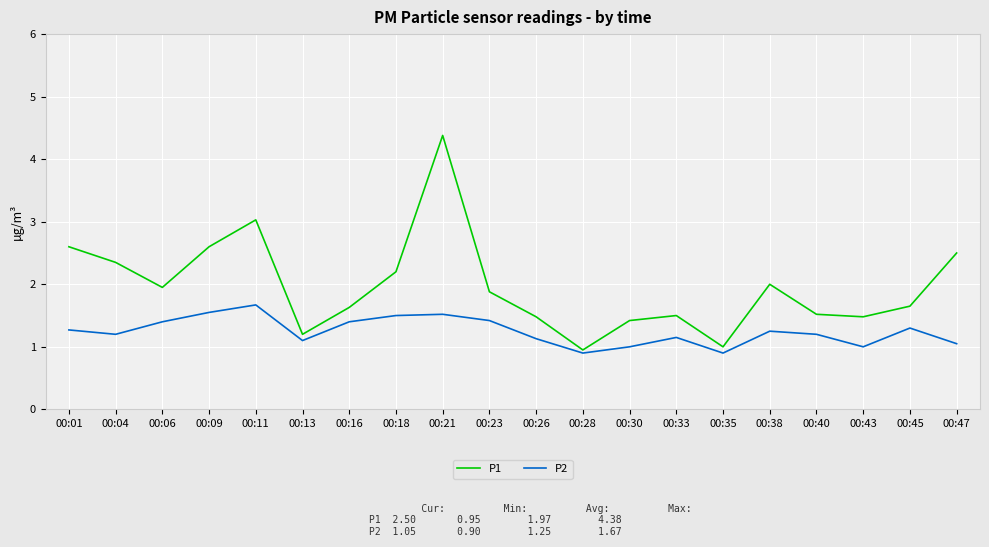

In P2, how many points are lower than both neighbors (excluding endpoints)?

5